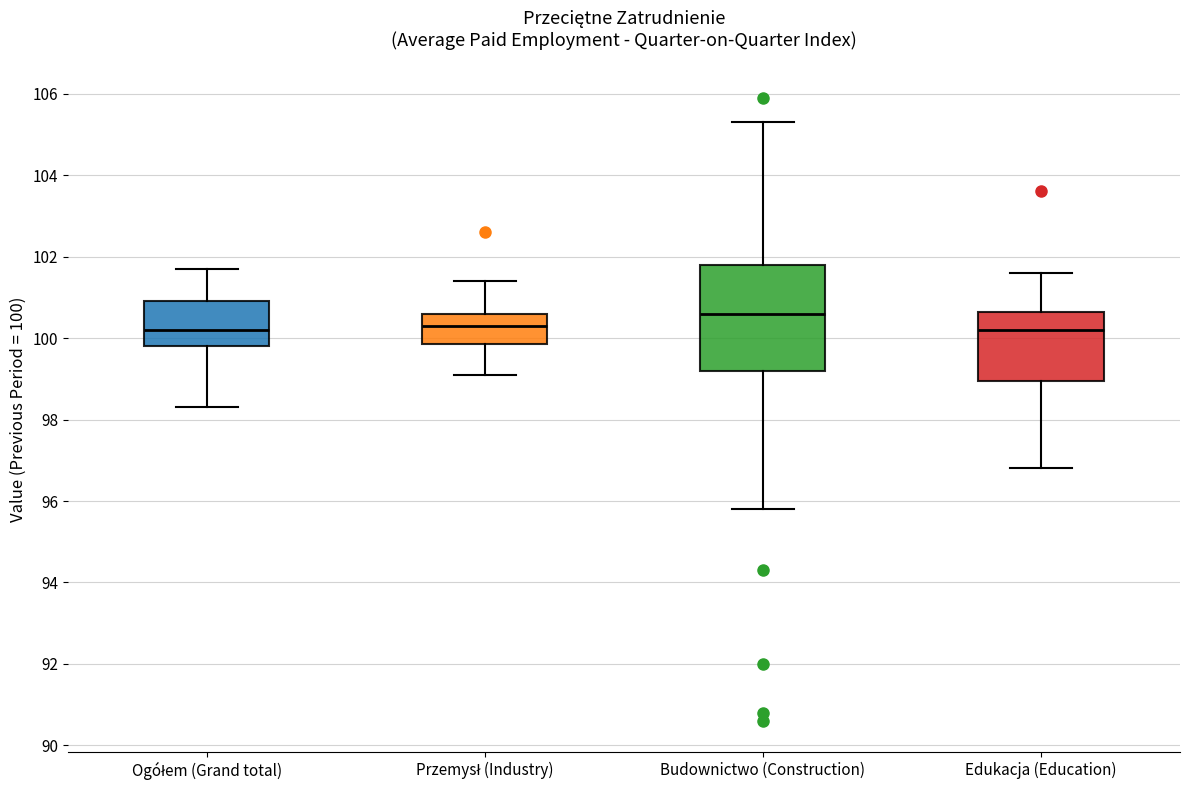

Where does the lower whisker of the box for Budownictwo (Construction) end on the y-axis? The values are not printed on the chart, so give them approximately, as read against the axis.

95.8